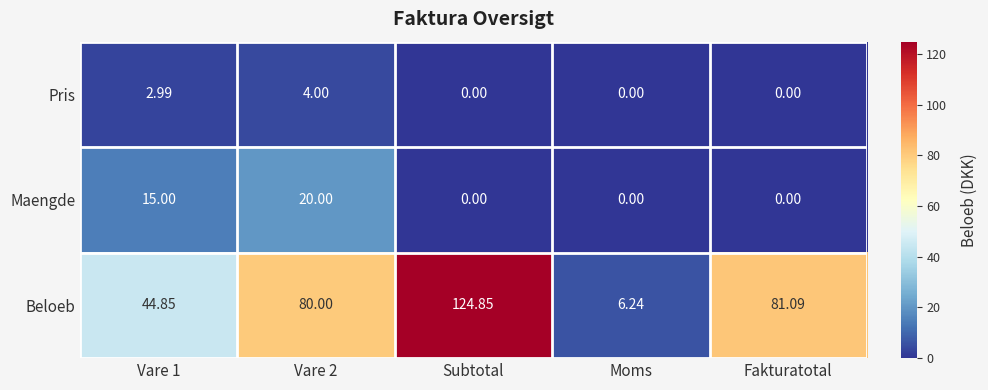

Between Vare 2 and Fakturatotal, which series saw the biggest shift?

Maengde